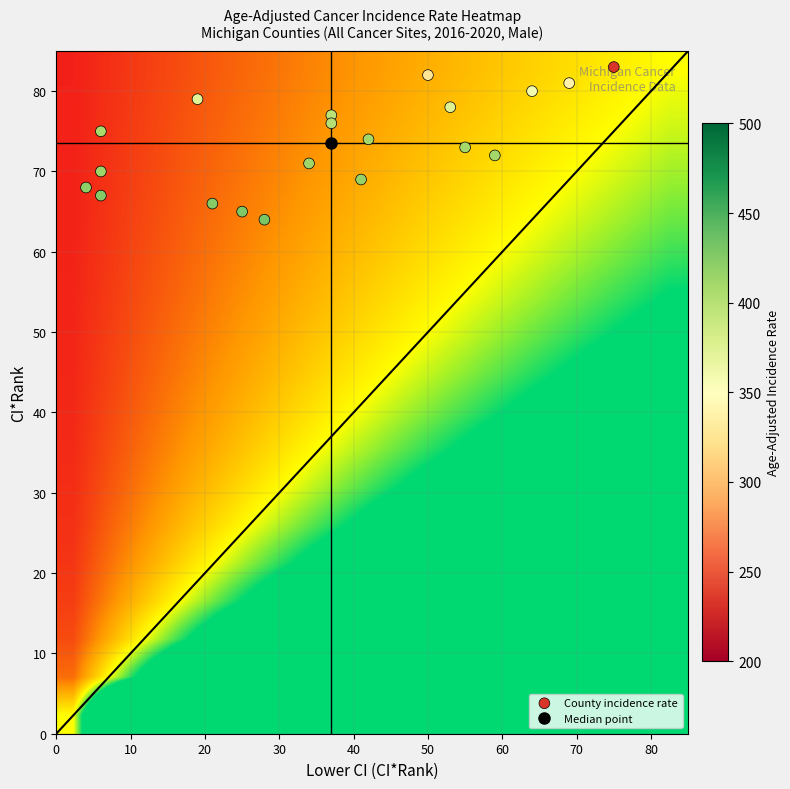

What is the difference between the Isabella County values at ci_rank and lower_ci_rank?

36.0